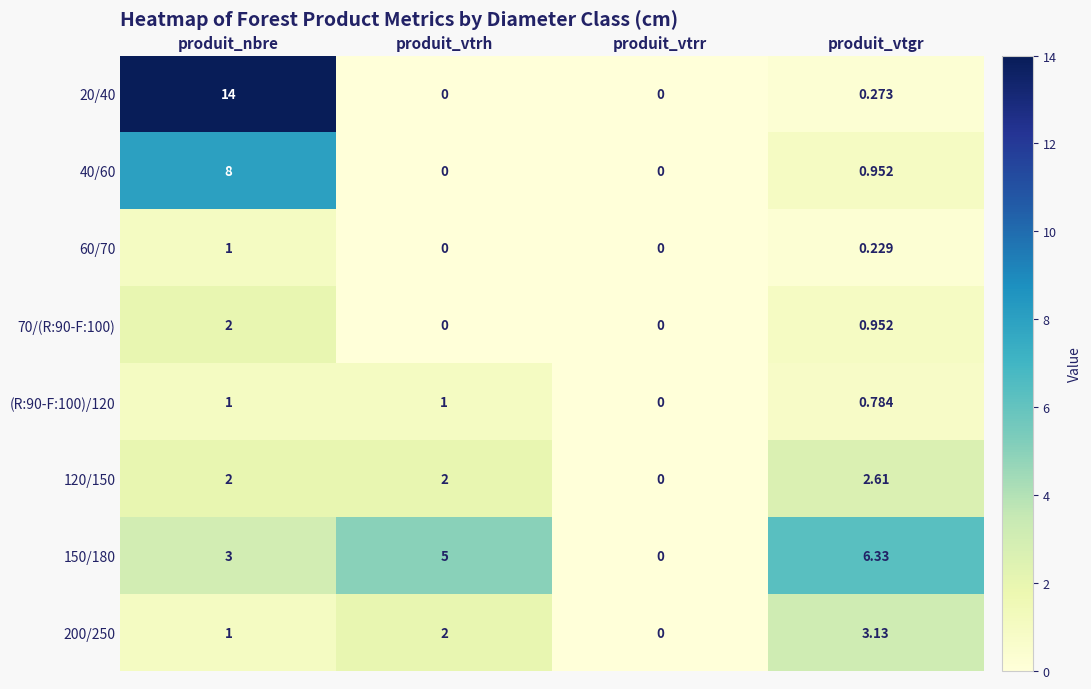

Which category has the highest value across all series?

produit_nbre